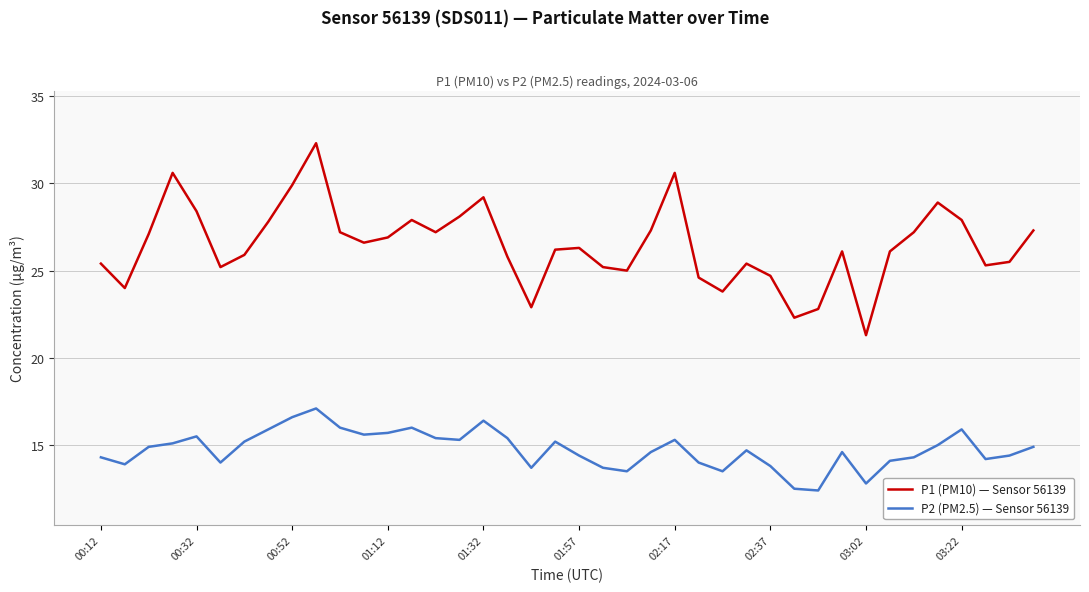

Rank the series by their average value, from highest to lowest.

P1 (PM10) — Sensor 56139, P2 (PM2.5) — Sensor 56139